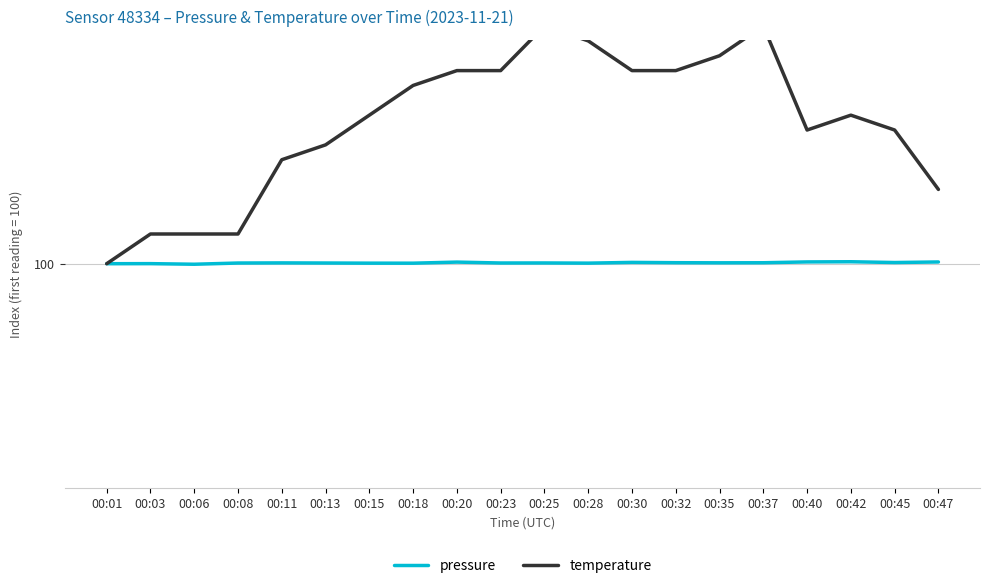

What value does the pressure series have at 00:01?

100.0